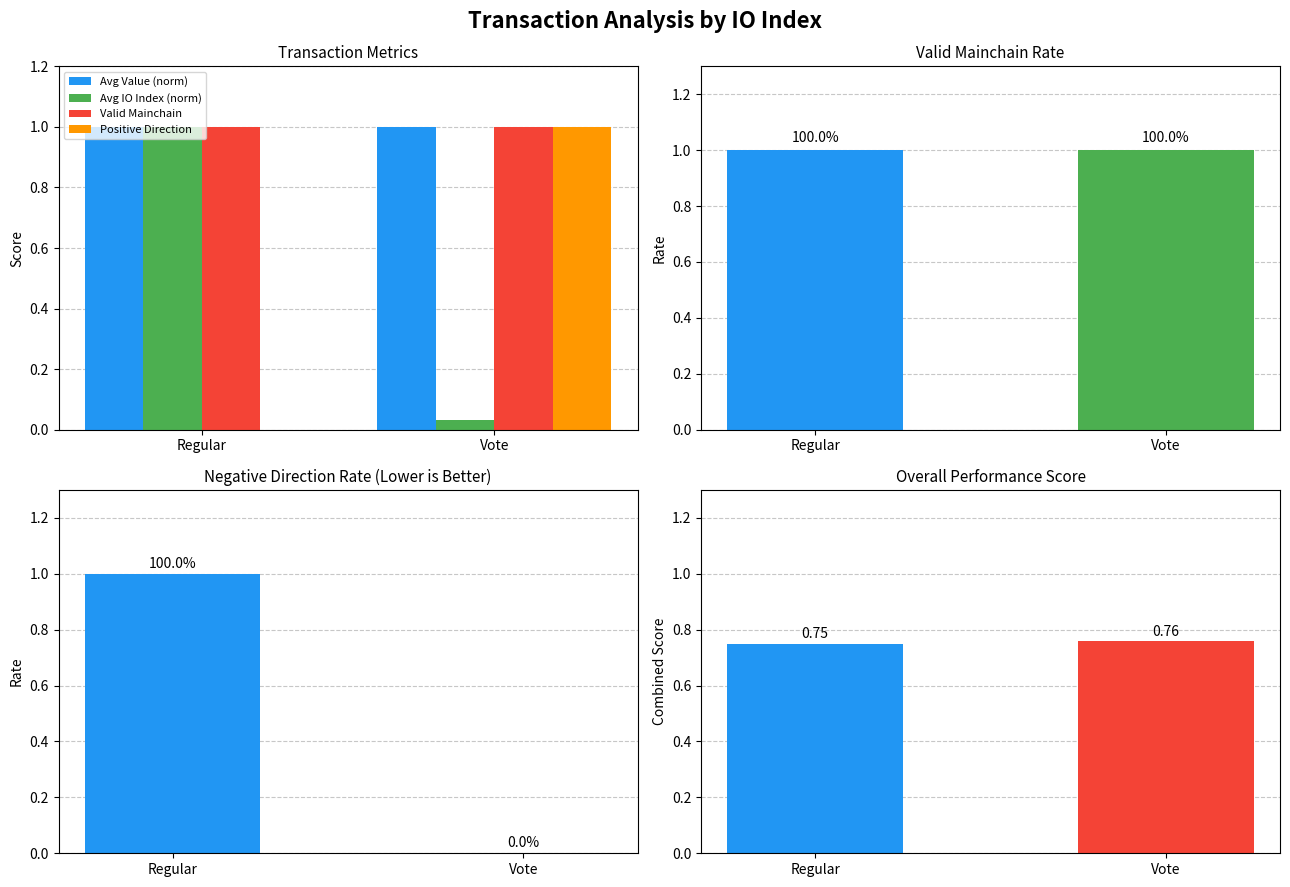

What position from the left is Vote?

2